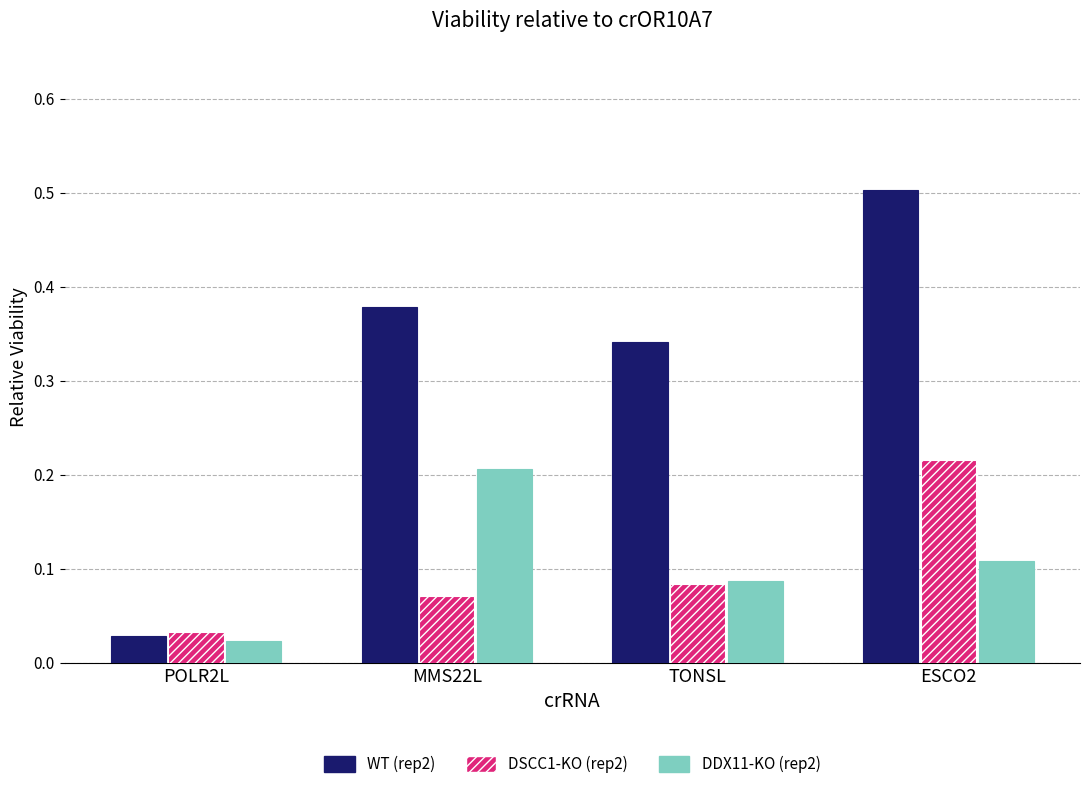

Which series changed the most between TONSL and ESCO2?

WT (rep2)